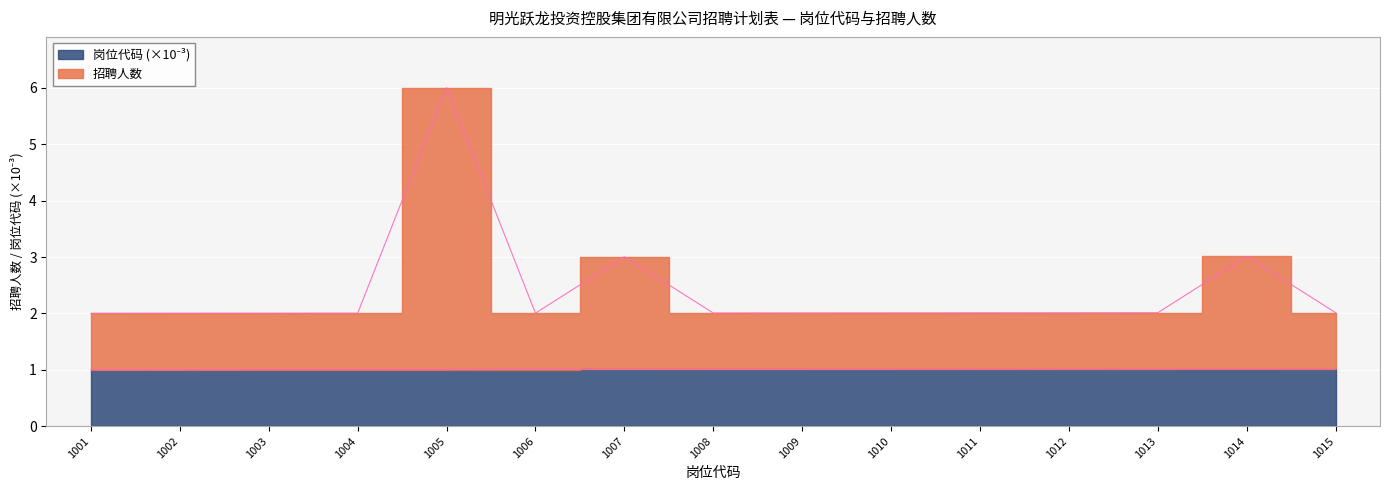

True or false: 岗位代码 and 招聘人数 intersect in this chart.

False